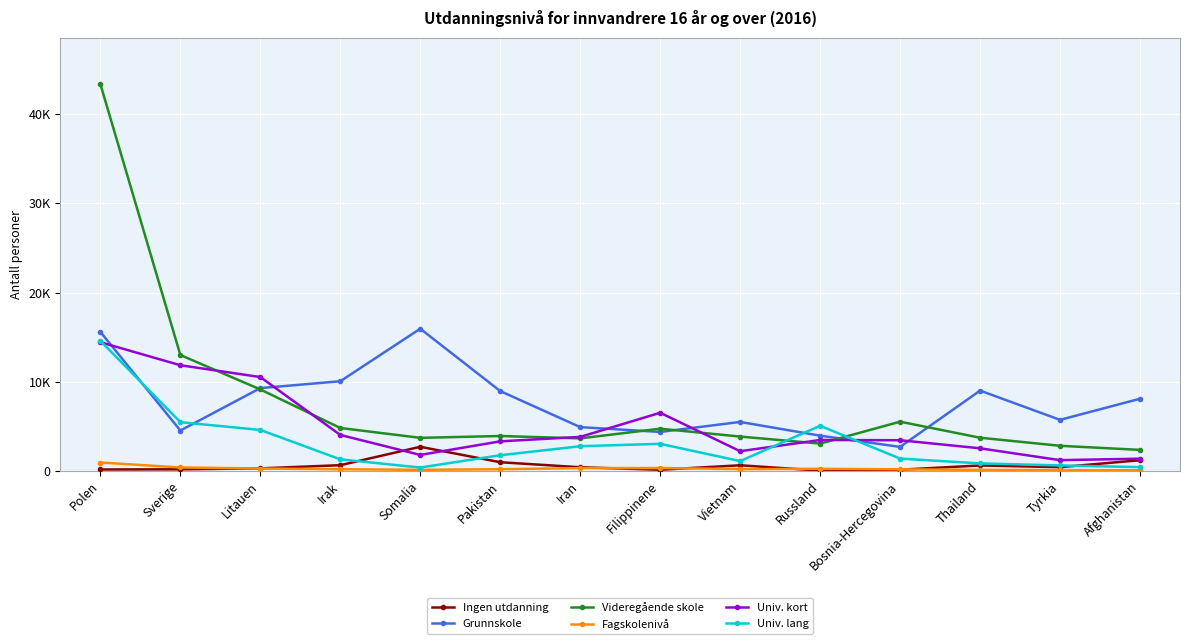

What are all the series names shown in the legend?

Ingen utdanning, Grunnskole, Videregående skole, Fagskolenivå, Univ. kort, Univ. lang